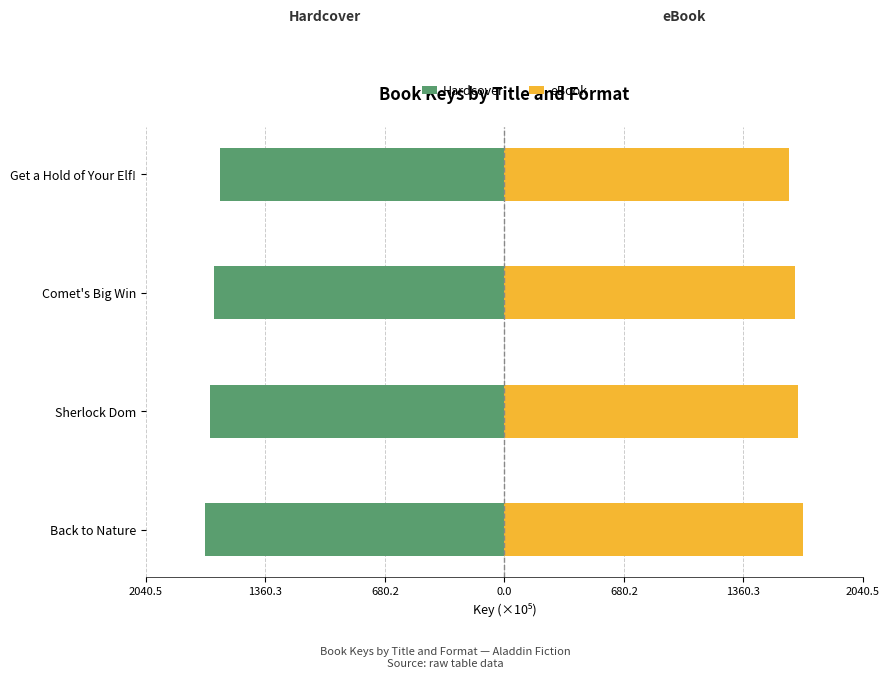

Which series has the widest spread of values?

Hardcover